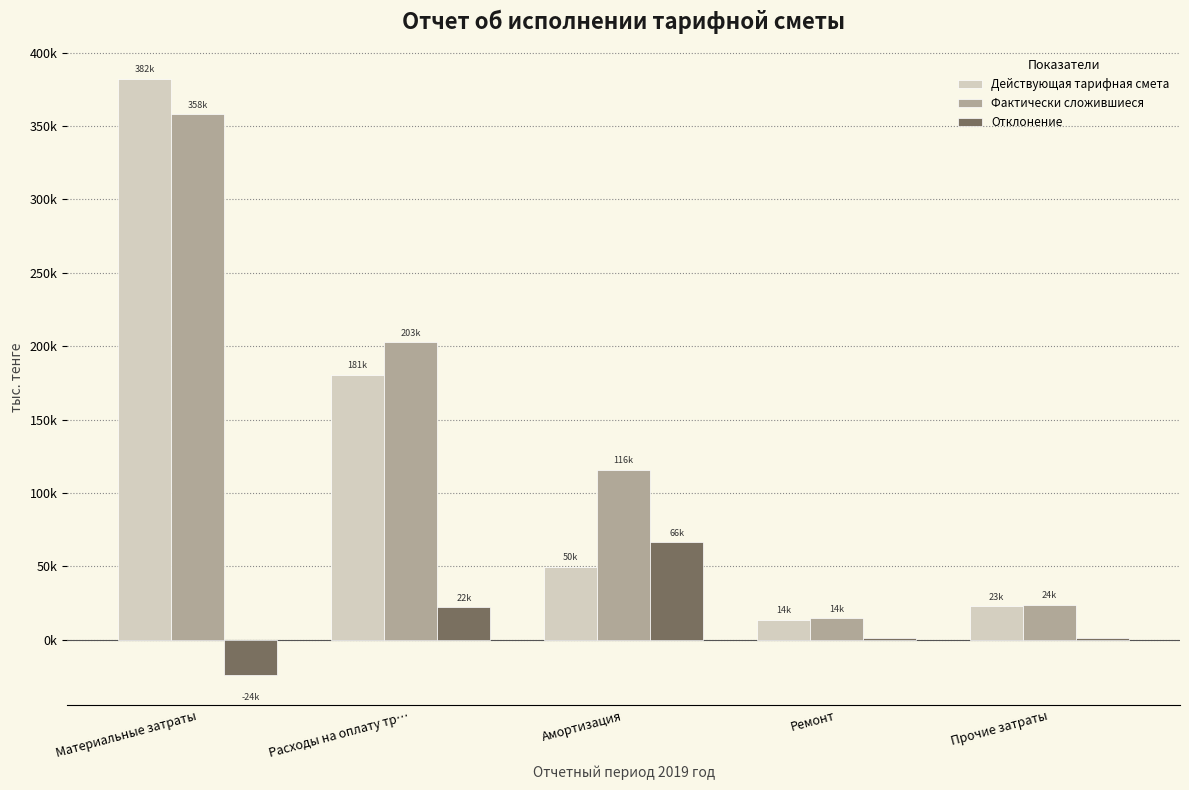

Are the bars horizontal?

No